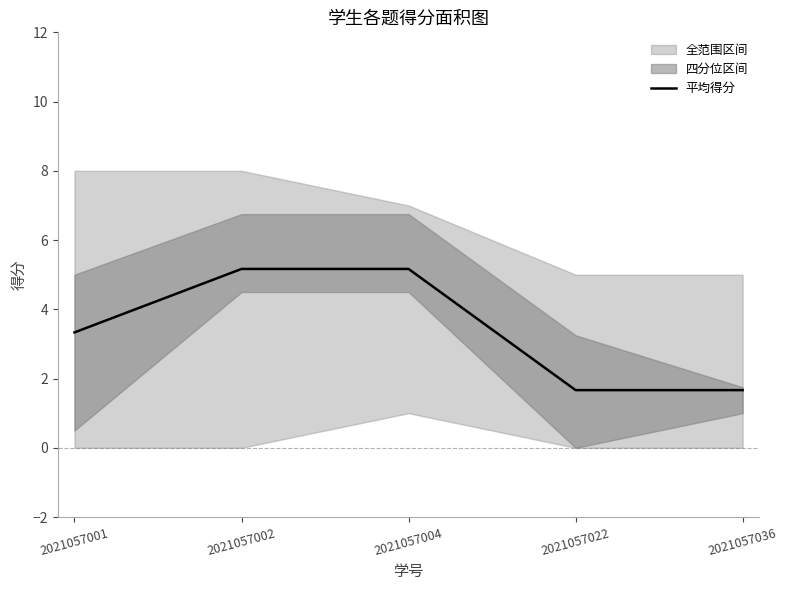

Approximately how many times larger is the value at 2021057022 compared to 2021057036?

1.0